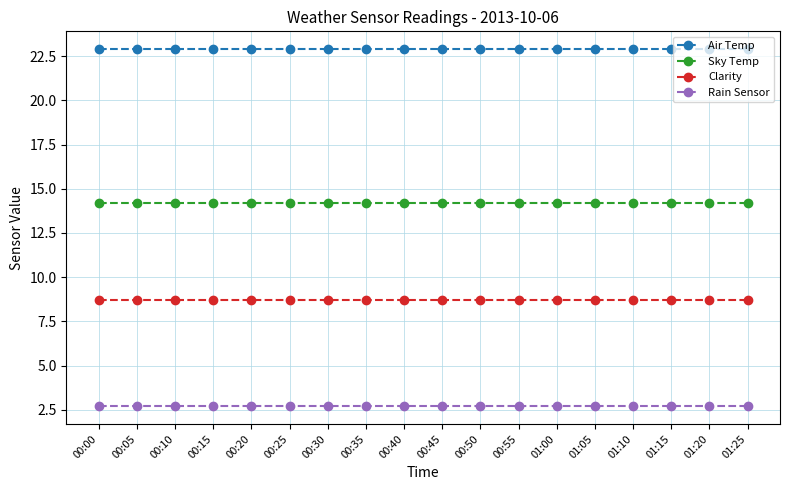

Reading left to right, transcribe all the data shown in this chart.

Air Temp: 22.9	22.9	22.9	22.9	22.9	22.9	22.9	22.9	22.9	22.9	22.9	22.9	22.9	22.9	22.9	22.9	22.9	22.9
Sky Temp: 14.2	14.2	14.2	14.2	14.2	14.2	14.2	14.2	14.2	14.2	14.2	14.2	14.2	14.2	14.2	14.2	14.2	14.2
Clarity: 8.7	8.7	8.7	8.7	8.7	8.7	8.7	8.7	8.7	8.7	8.7	8.7	8.7	8.7	8.7	8.7	8.7	8.7
Rain Sensor: 2.7	2.7	2.7	2.7	2.7	2.7	2.7	2.7	2.7	2.7	2.7	2.7	2.7	2.7	2.7	2.7	2.7	2.7